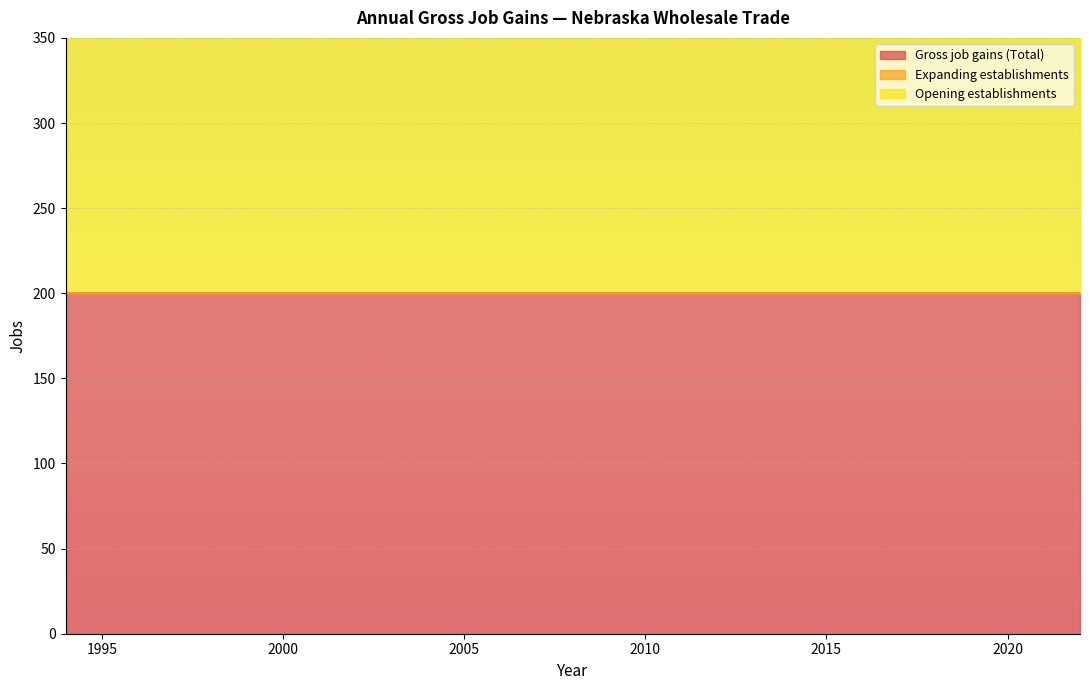

Which series has the widest spread of values?

Gross job gains (Total)